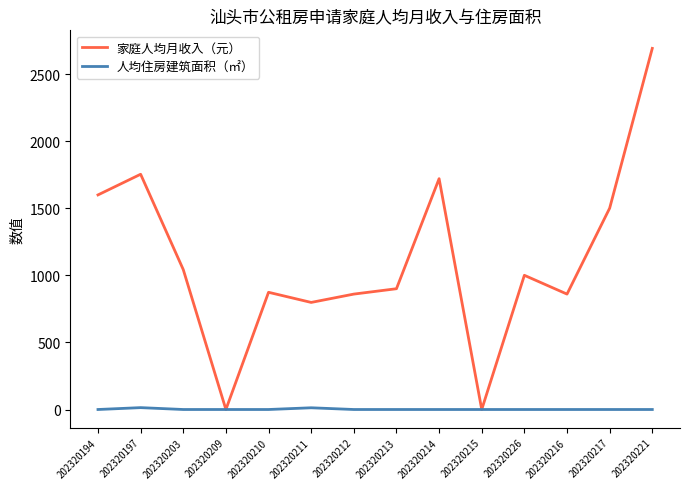

At how many categories does at least one series exceed 1310?

5